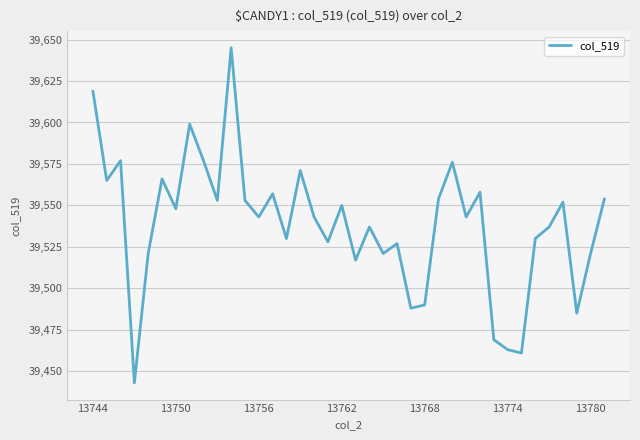

What is the minimum value shown in the chart?

39443